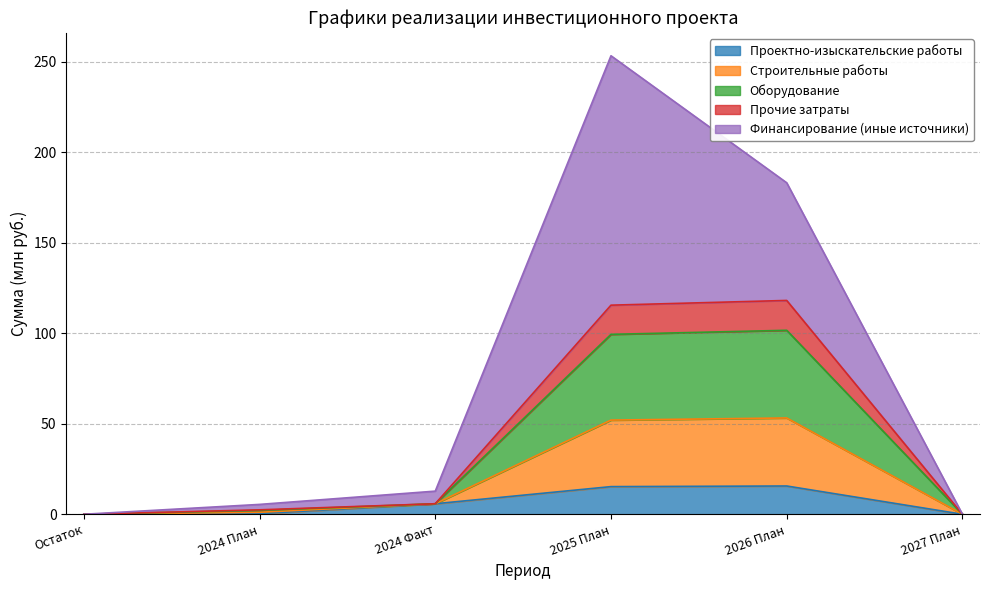

What is the label of the 6th point from the left?

2027 План